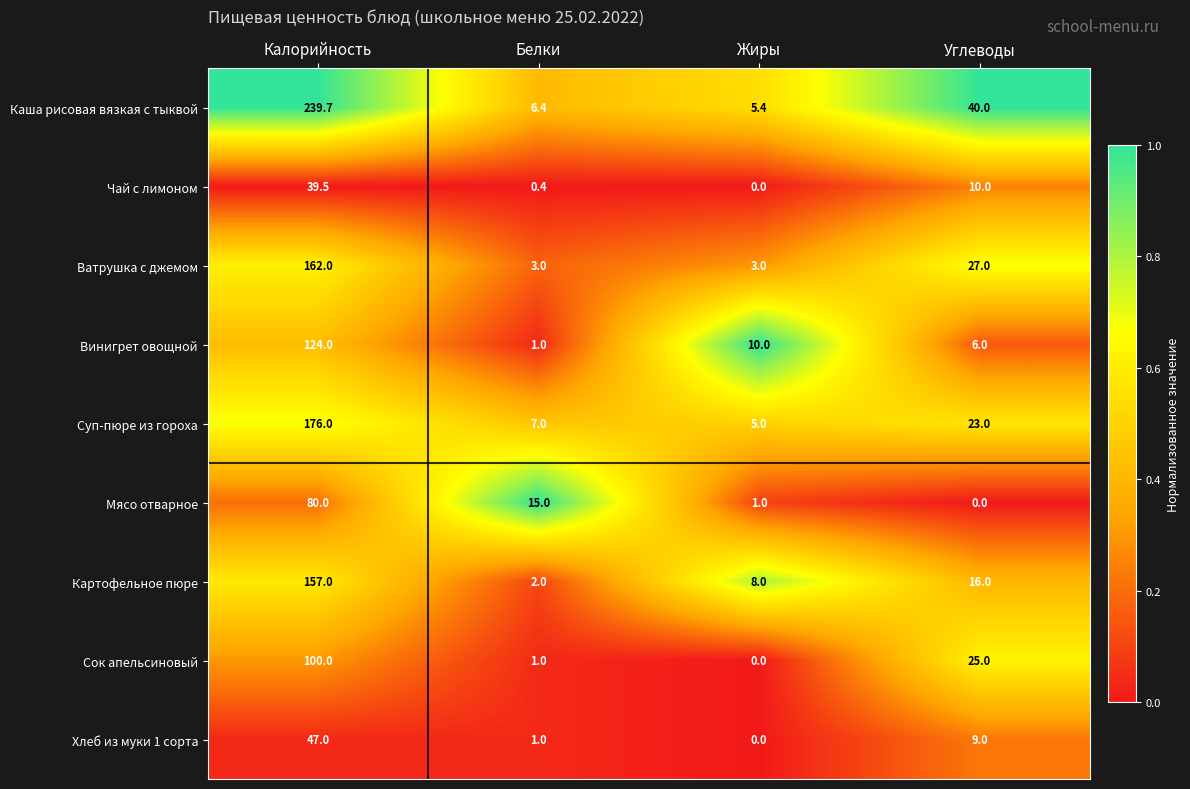

List the series in order of their peak value, highest first.

Каша рисовая вязкая с тыквой, Суп-пюре из гороха, Ватрушка с джемом, Картофельное пюре, Винигрет овощной, Сок апельсиновый, Мясо отварное, Хлеб из муки 1 сорта, Чай с лимоном